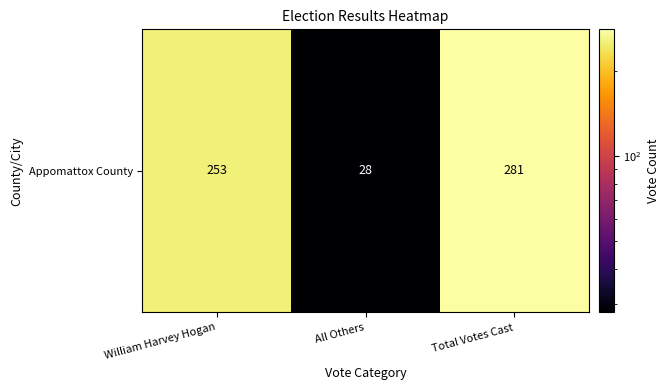

Count the values in the range 28 to 281.

3